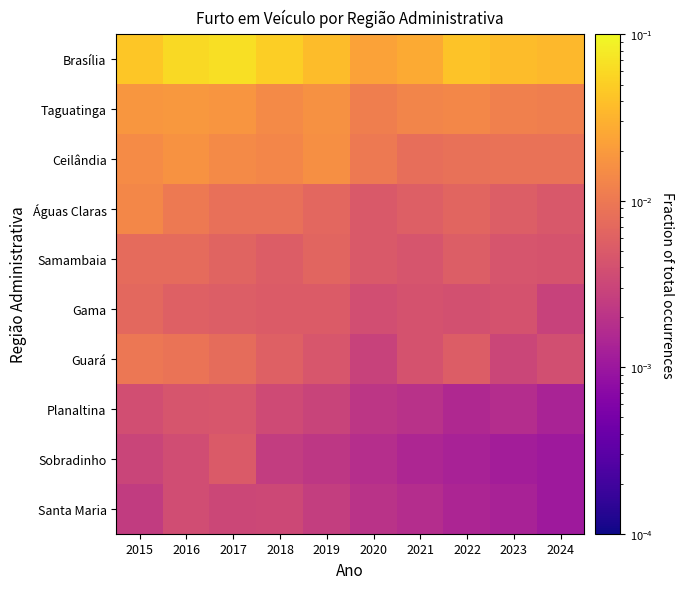

Reading left to right, what are all the values shown in this chart?

Brasília: 2015=0.0	2016=0.1	2017=0.1	2018=0.1	2019=0.0	2020=0.0	2021=0.0	2022=0.0	2023=0.0	2024=0.0
Taguatinga: 2015=0.0	2016=0.0	2017=0.0	2018=0.0	2019=0.0	2020=0.0	2021=0.0	2022=0.0	2023=0.0	2024=0.0
Ceilândia: 2015=0.0	2016=0.0	2017=0.0	2018=0.0	2019=0.0	2020=0.0	2021=0.0	2022=0.0	2023=0.0	2024=0.0
Águas Claras: 2015=0.0	2016=0.0	2017=0.0	2018=0.0	2019=0.0	2020=0.0	2021=0.0	2022=0.0	2023=0.0	2024=0.0
Samambaia: 2015=0.0	2016=0.0	2017=0.0	2018=0.0	2019=0.0	2020=0.0	2021=0.0	2022=0.0	2023=0.0	2024=0.0
Gama: 2015=0.0	2016=0.0	2017=0.0	2018=0.0	2019=0.0	2020=0.0	2021=0.0	2022=0.0	2023=0.0	2024=0.0
Guará: 2015=0.0	2016=0.0	2017=0.0	2018=0.0	2019=0.0	2020=0.0	2021=0.0	2022=0.0	2023=0.0	2024=0.0
Planaltina: 2015=0.0	2016=0.0	2017=0.0	2018=0.0	2019=0.0	2020=0.0	2021=0.0	2022=0.0	2023=0.0	2024=0.0
Sobradinho: 2015=0.0	2016=0.0	2017=0.0	2018=0.0	2019=0.0	2020=0.0	2021=0.0	2022=0.0	2023=0.0	2024=0.0
Santa Maria: 2015=0.0	2016=0.0	2017=0.0	2018=0.0	2019=0.0	2020=0.0	2021=0.0	2022=0.0	2023=0.0	2024=0.0